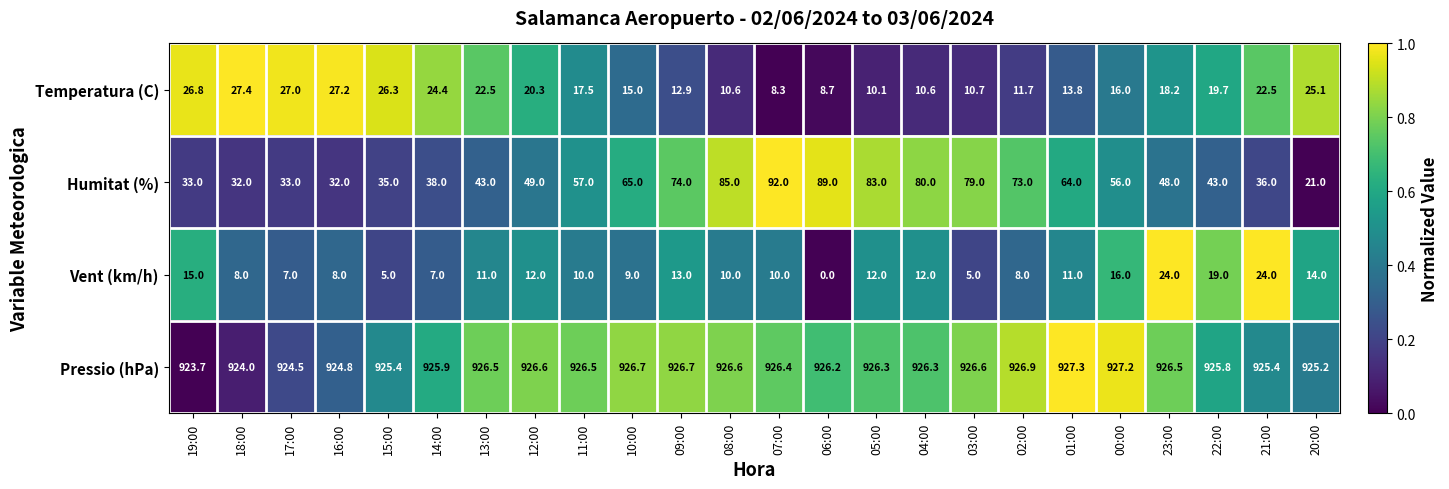

Rank the series by their maximum value, from lowest to highest.

Vent (km/h), Temperatura (C), Humitat (%), Pressio (hPa)